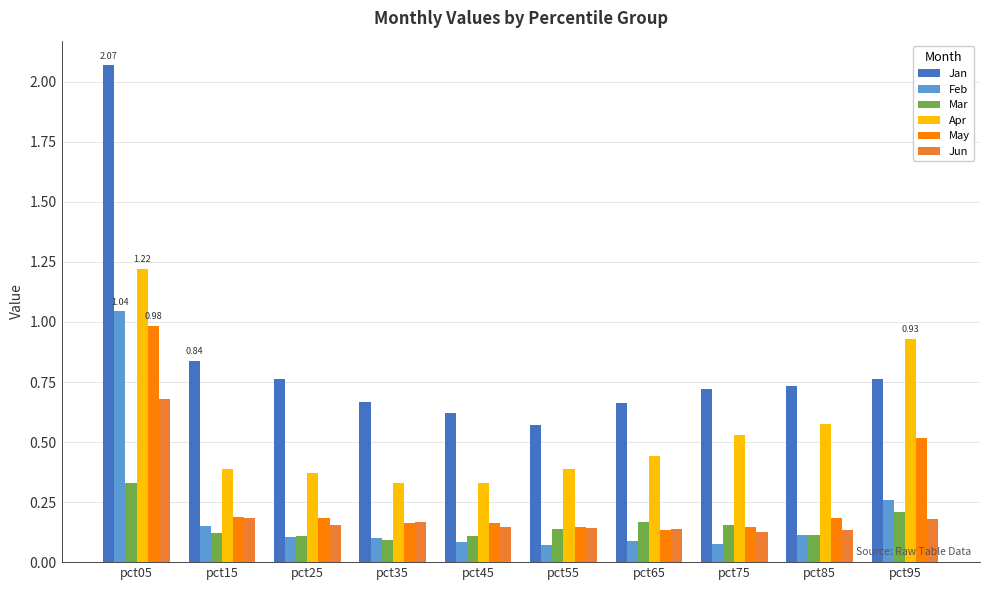

How many categories are shown in the chart?

10